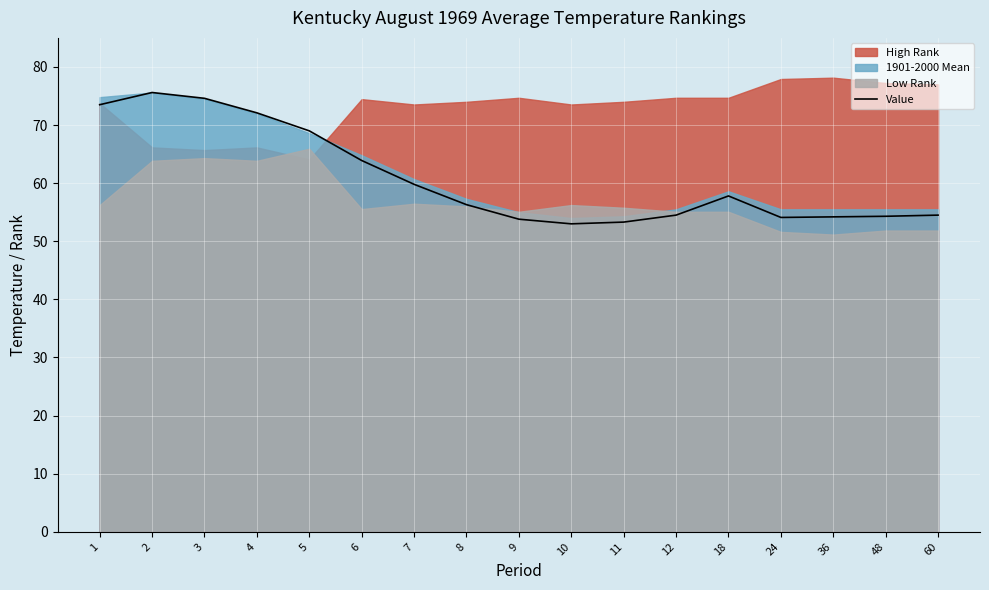

How many points are lower than both their immediate neighbors (excluding endpoints)?

2